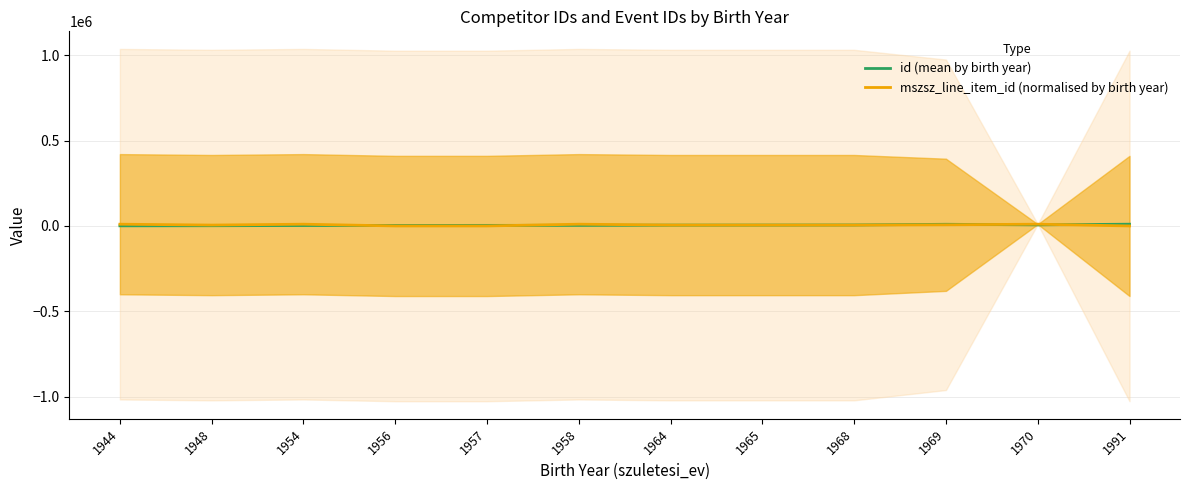

Between 1964 and 1956, which is larger?

1964